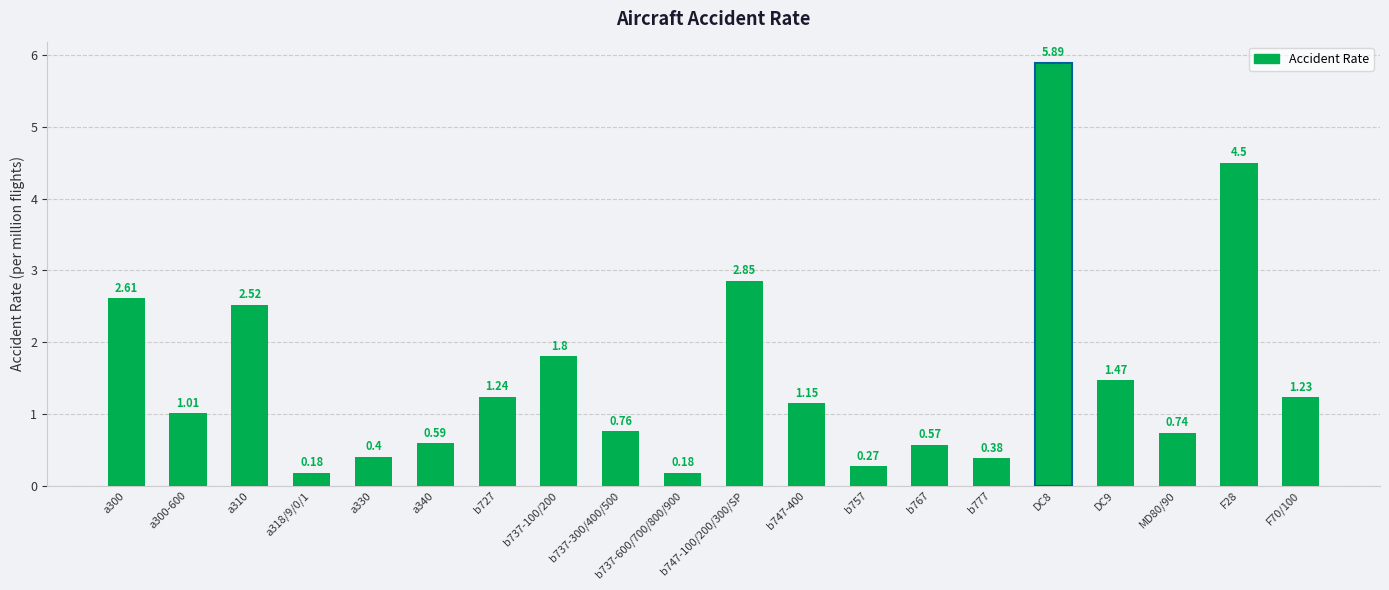

How many data points does each series have?

20